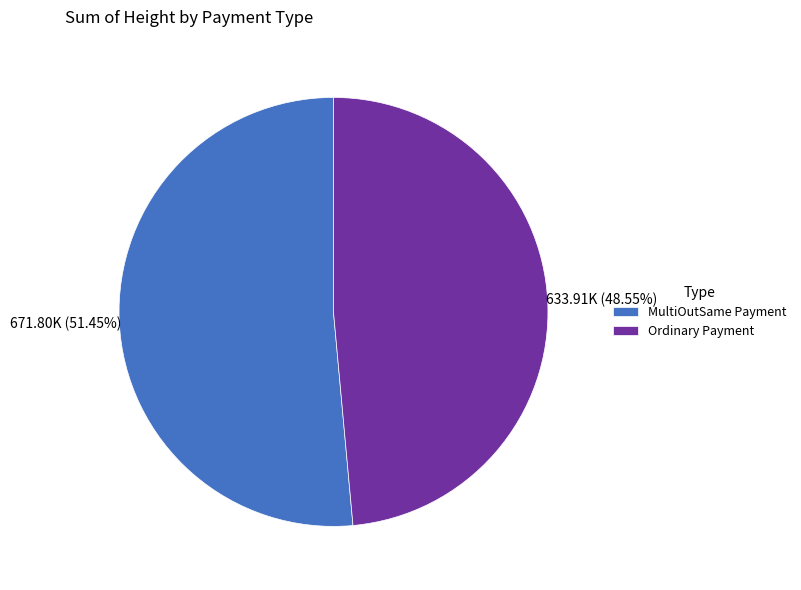

How many slices are in this pie chart?

2